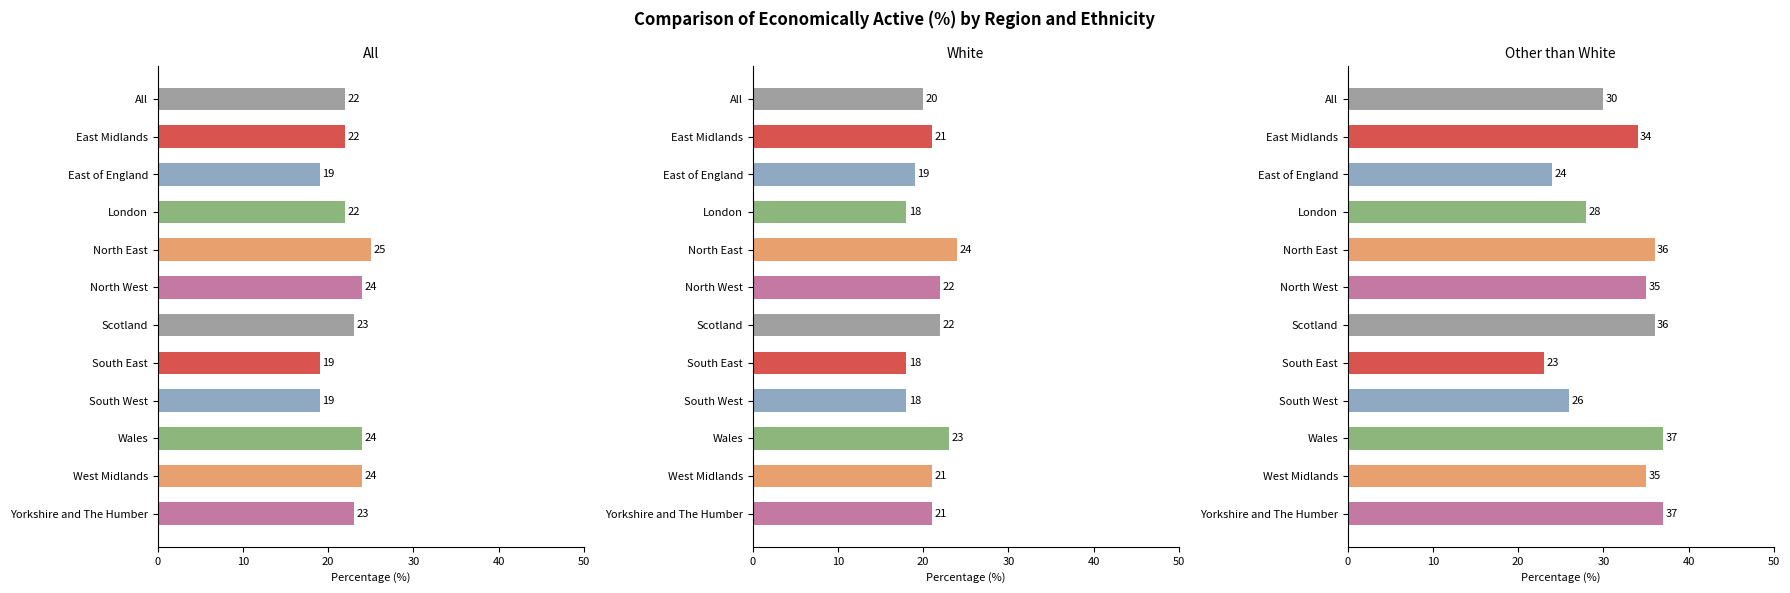

How many bars are there in each group?

3